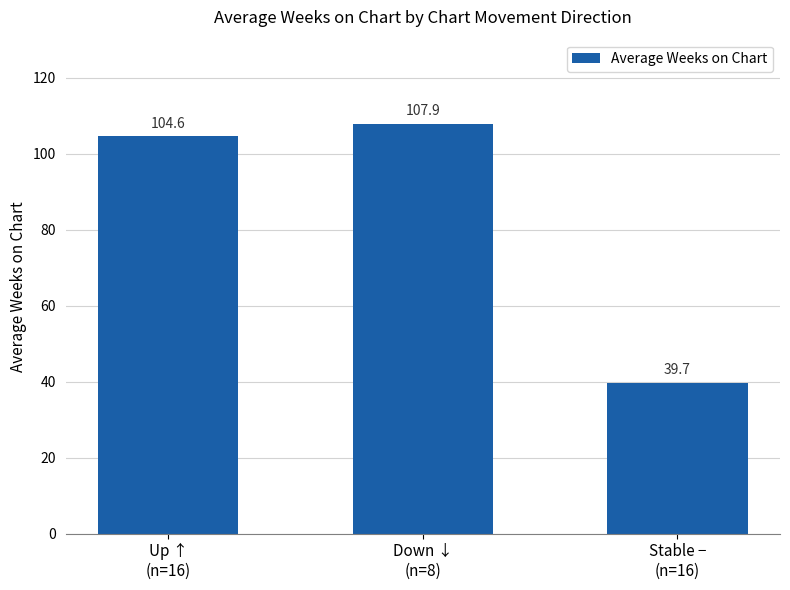

What is the label of the 1st bar from the right?

Stable −
(n=16)